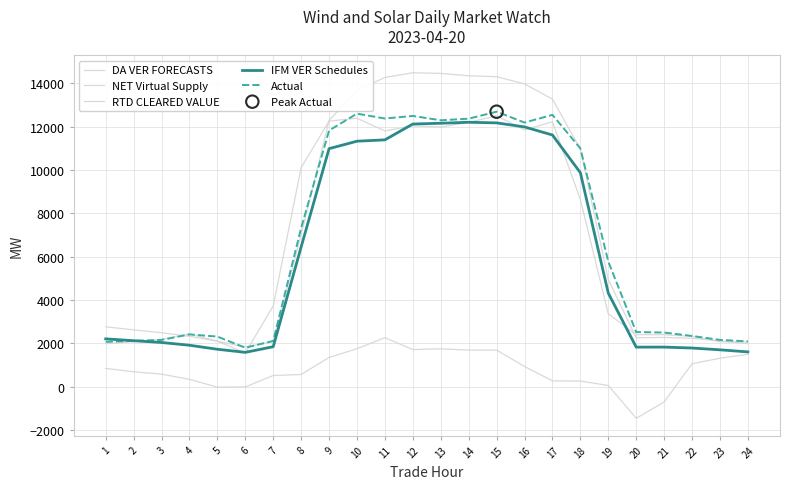

At which category is the sum across all series the highest?

15